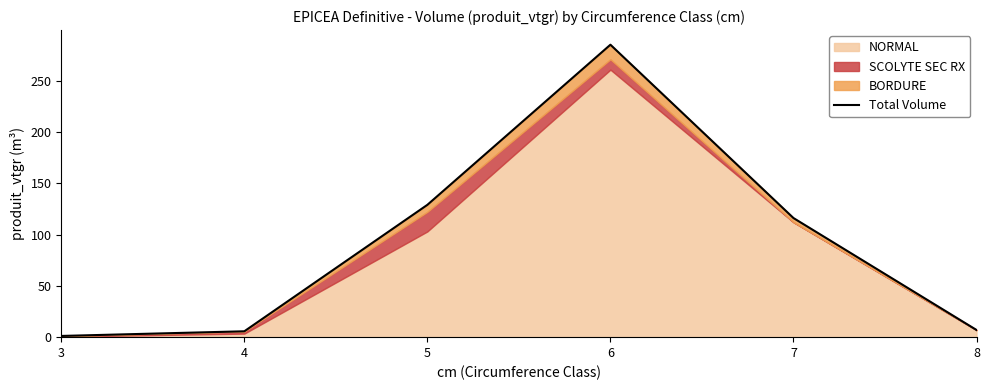

Rank the categories by value from highest to lowest.

6, 5, 7, 8, 4, 3